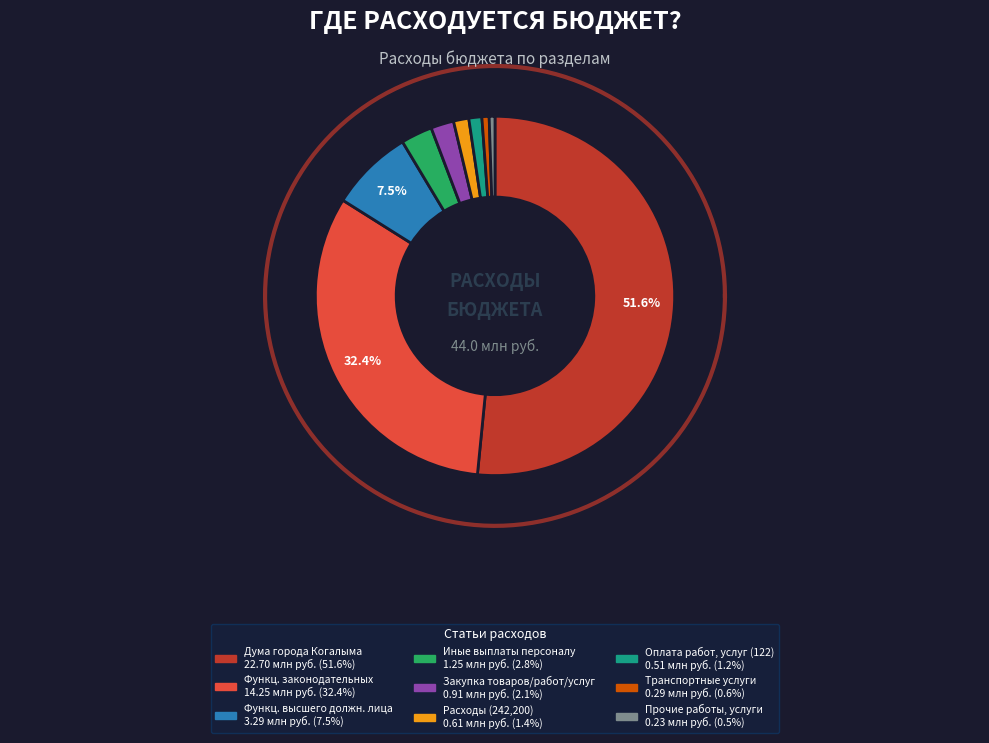

What is the smallest slice in the pie chart?

Прочие работы, услуги